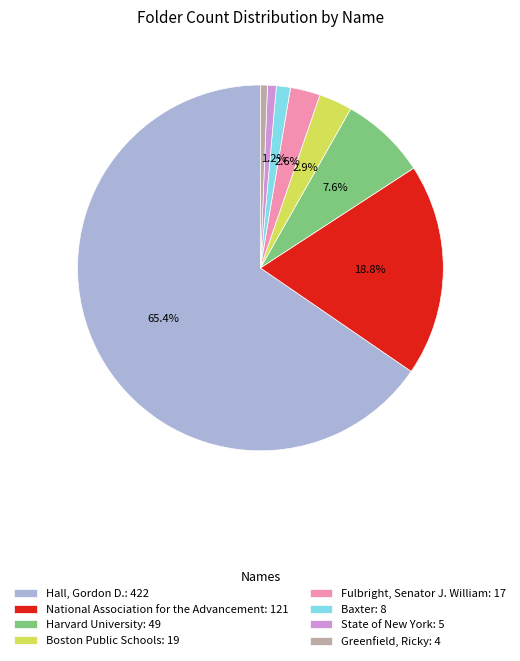

Do Harvard University and State of New York together represent more than half of the pie?

No